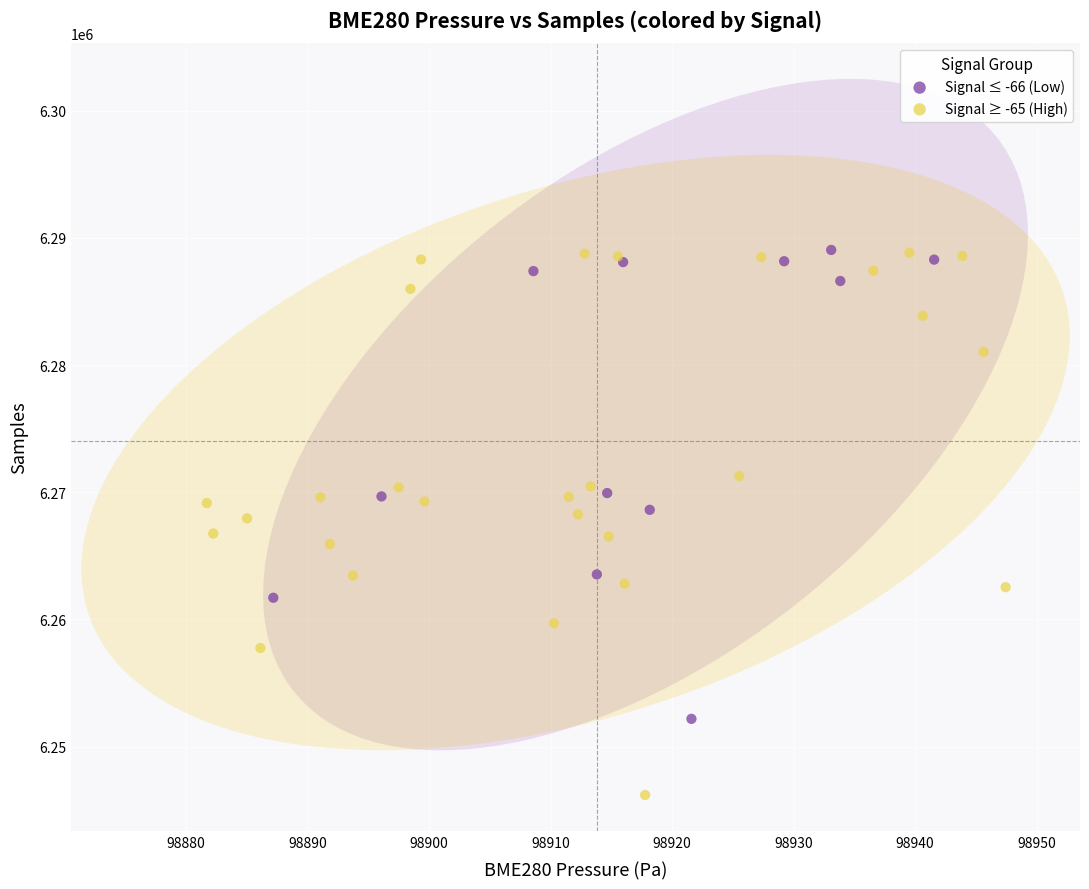

Which series contains the lowest Y value?

Signal ≥ -65 (High)